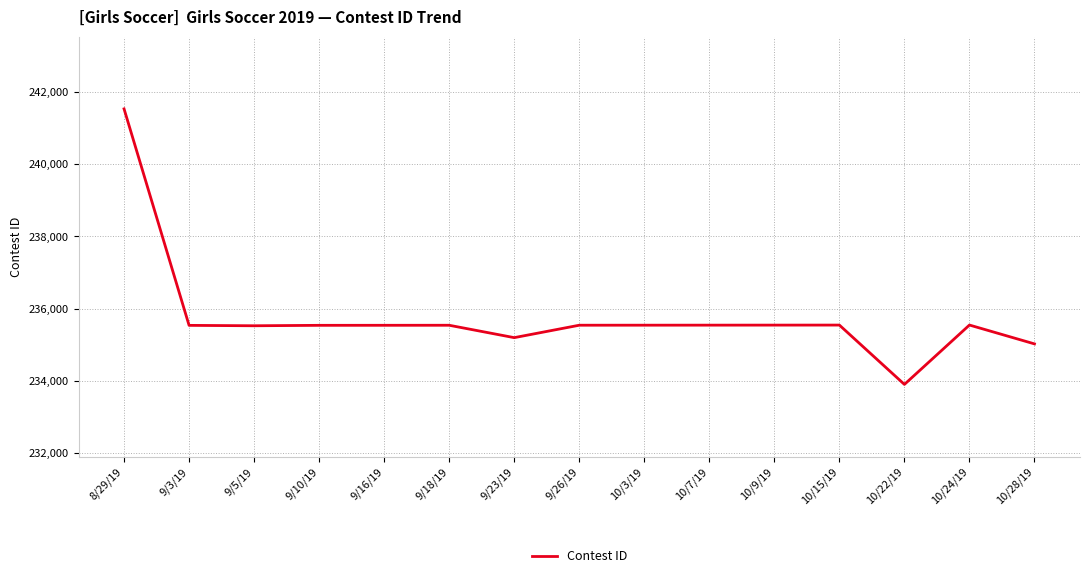

Which category has the highest value across all series?

8/29/19